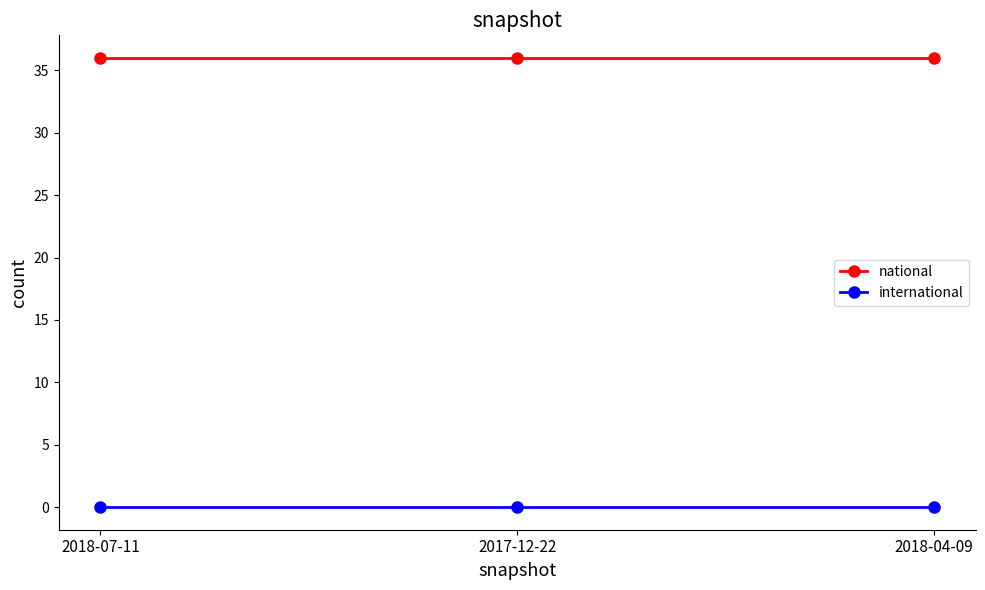

How many distinct data groups are displayed?

2